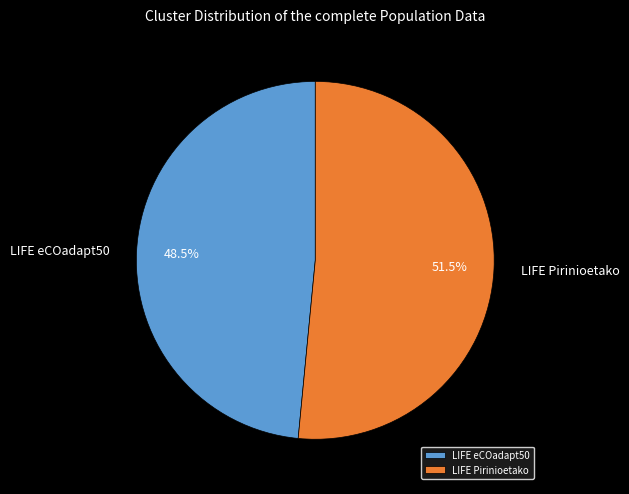

Combined, what portion of the pie is LIFE Pirinioetako and LIFE eCOadapt50?

100.0%